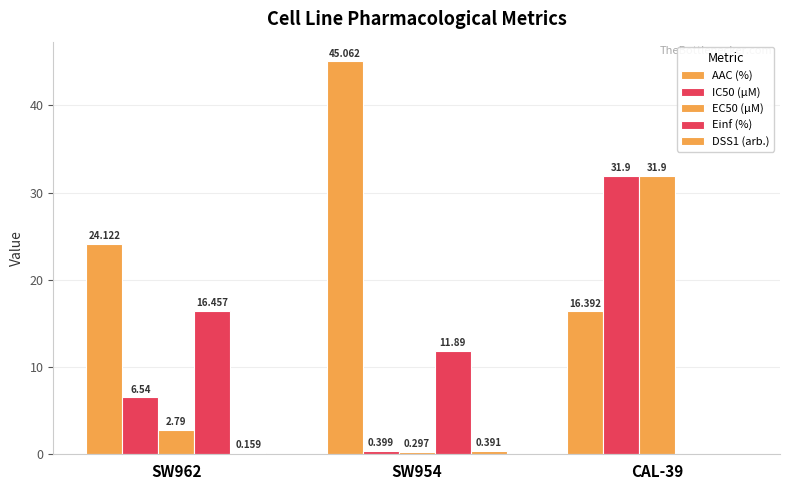

What is the total value across all series at SW954?

58.0